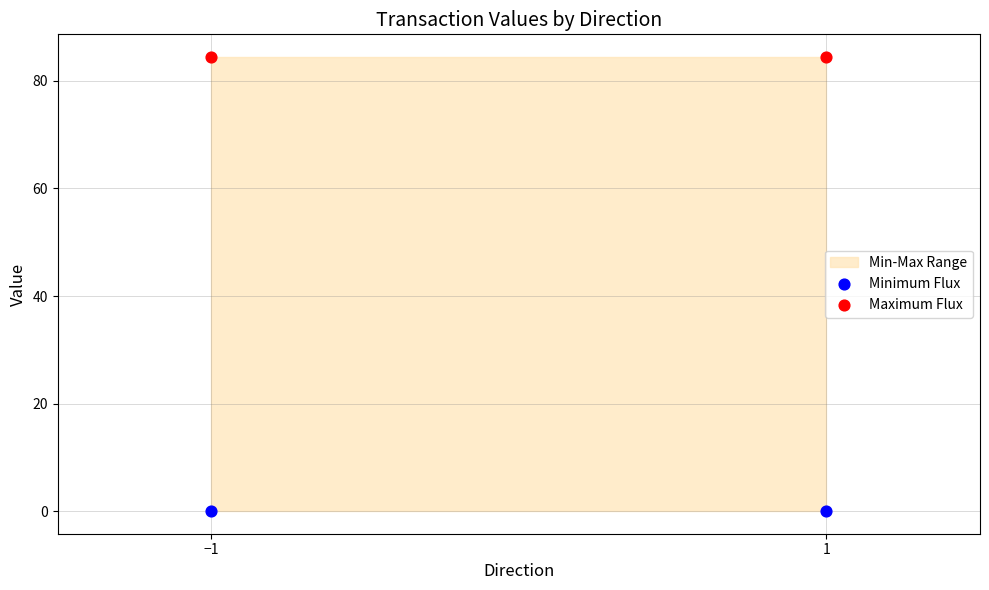

Across all data points, what is the average Y value?

42.2